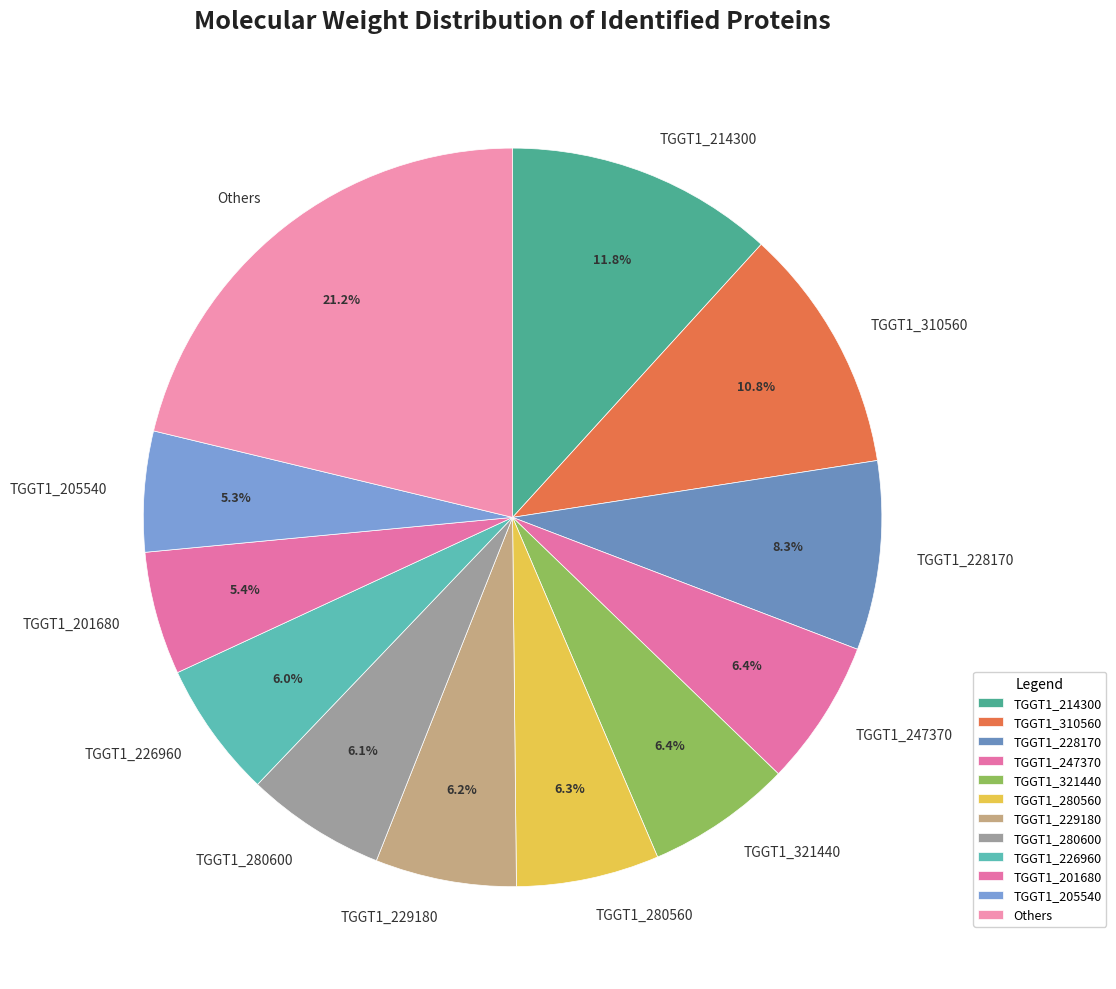

What percentage is the TGGT1_201680 slice, to the nearest percent?

5%